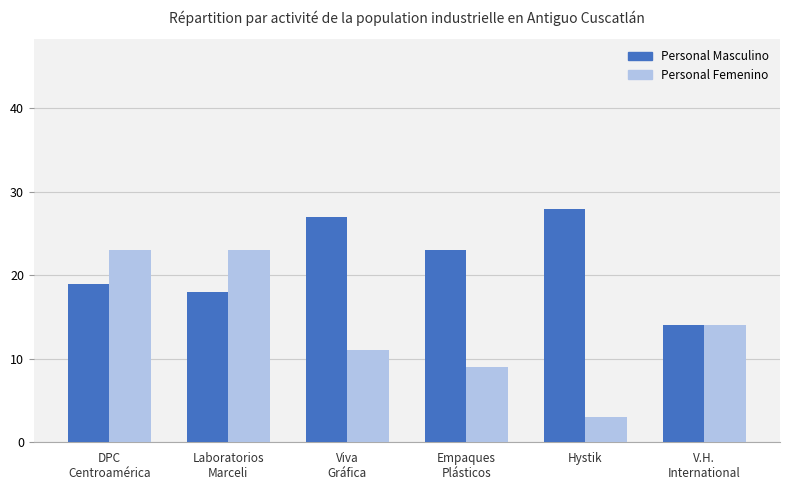

At which category is the sum across all series the highest?

DPC
Centroamérica